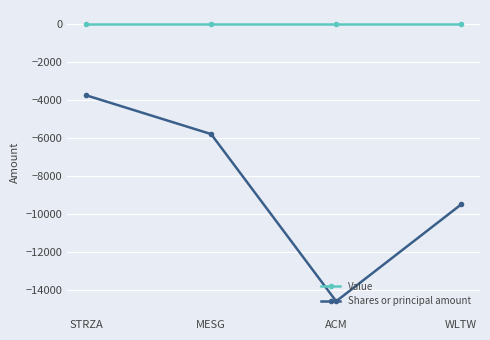

What are all the series names shown in the legend?

Value, Shares or principal amount